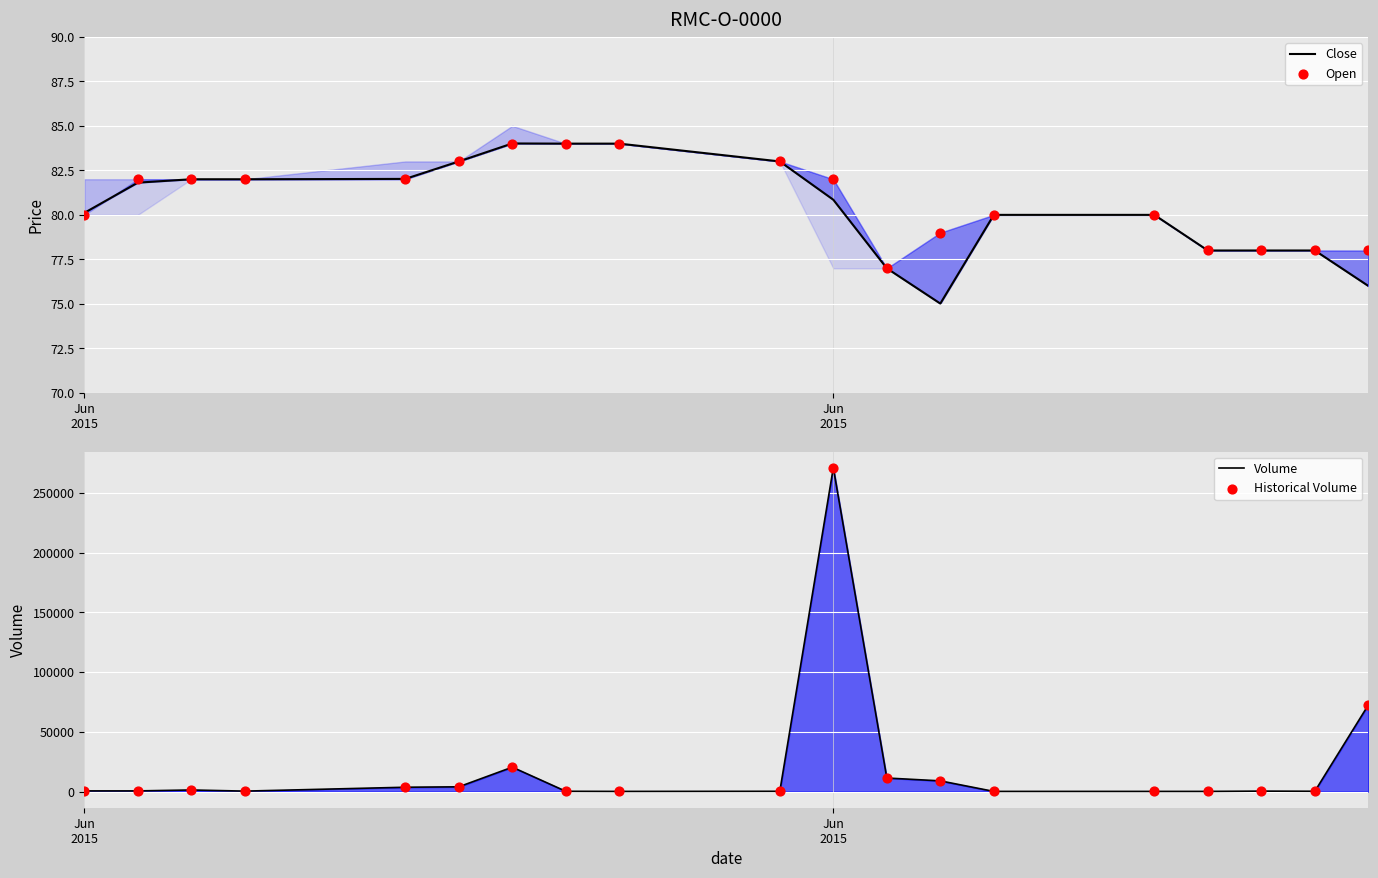

Which series contains the lowest Y value?

Close